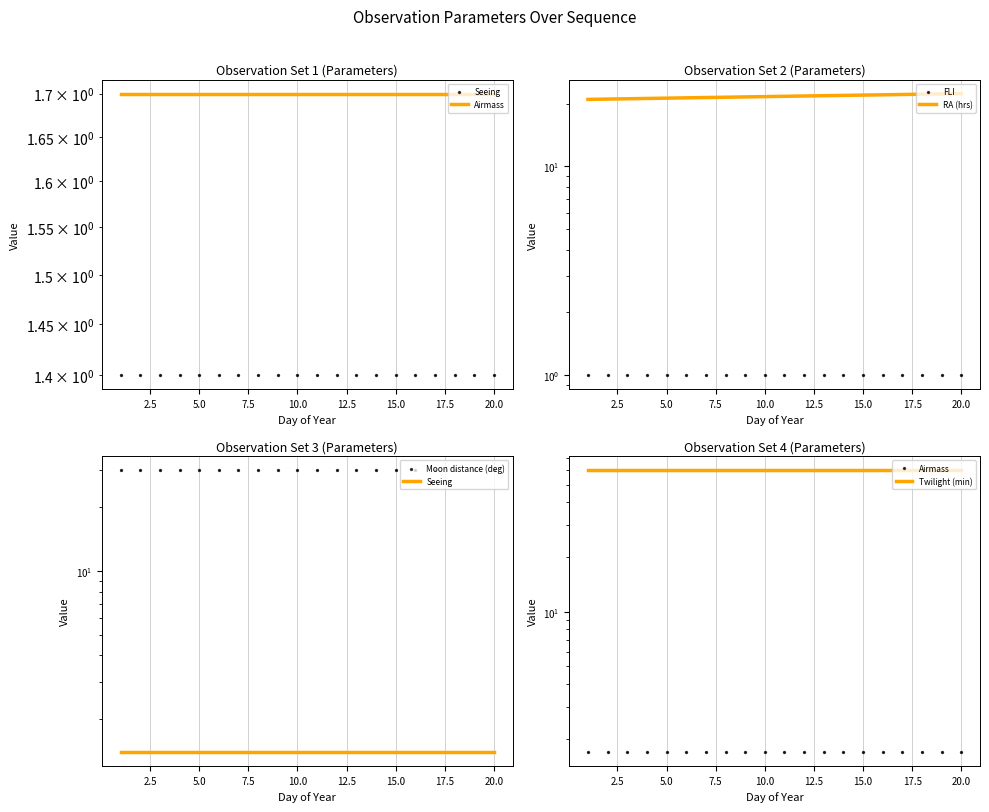

Which series has the largest total across all categories?

Twilight (min)